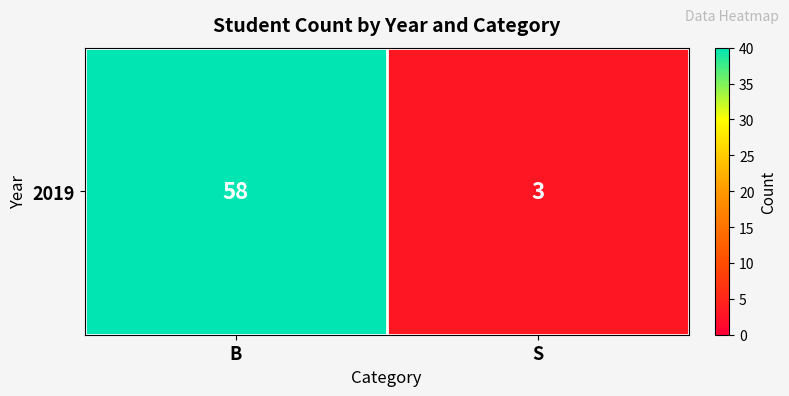

Reading right to left, list all the values displayed in this chart.

3	58